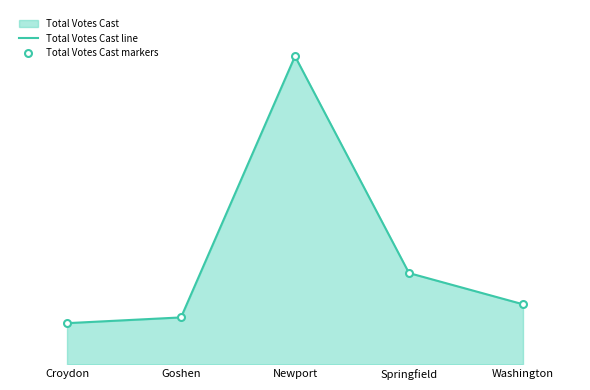

What position from the right is Washington?

1